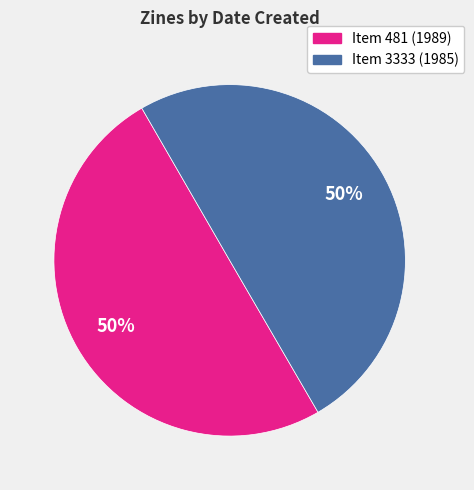

How many segments does this pie chart have?

2